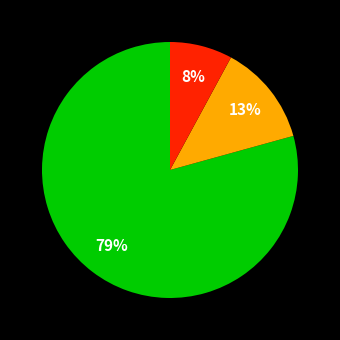

To the nearest percent, what is the difference between the largest and smallest slice percentages?

71%